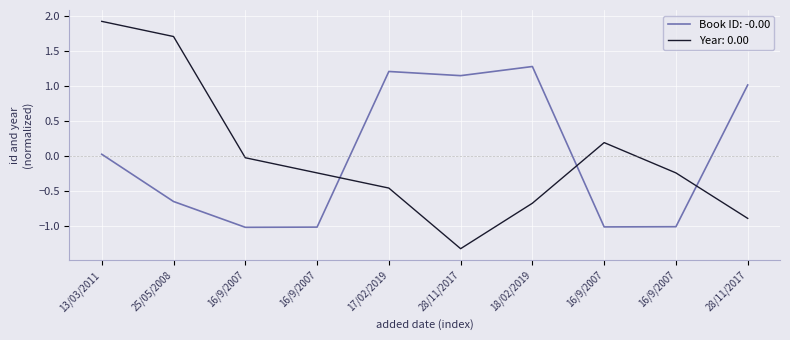

What are all the series names shown in the legend?

Book ID: -0.00, Year: 0.00